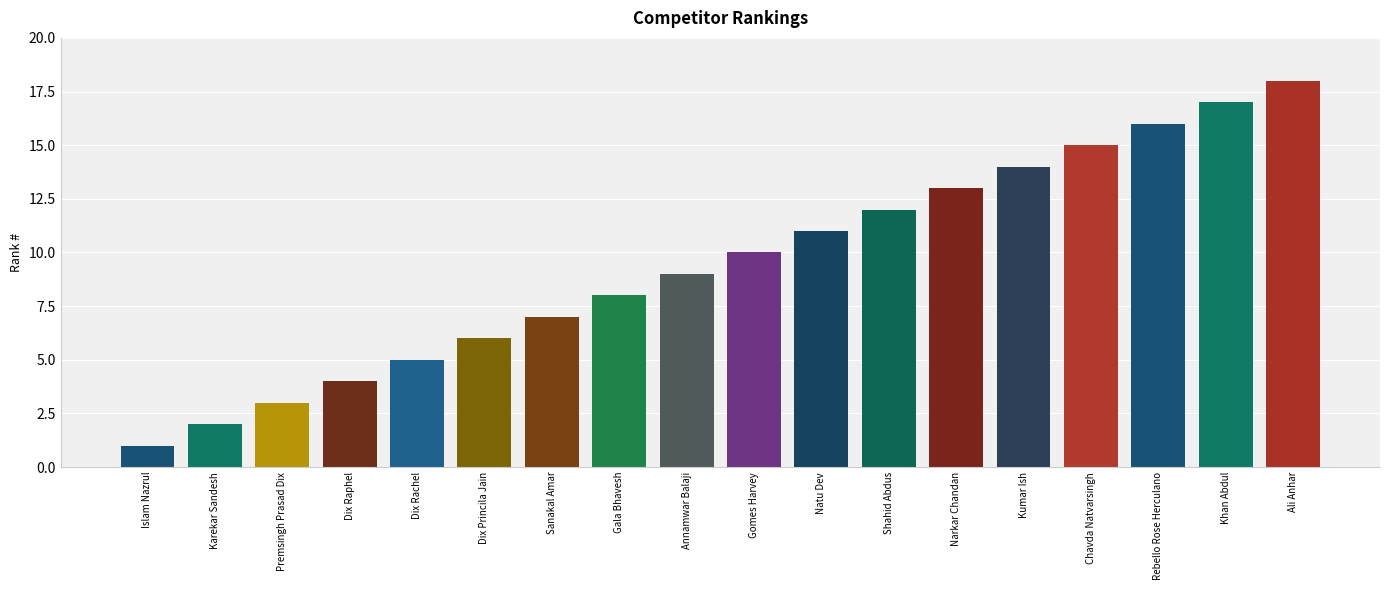

What is the label of the 1st bar from the left?

Islam Nazrul